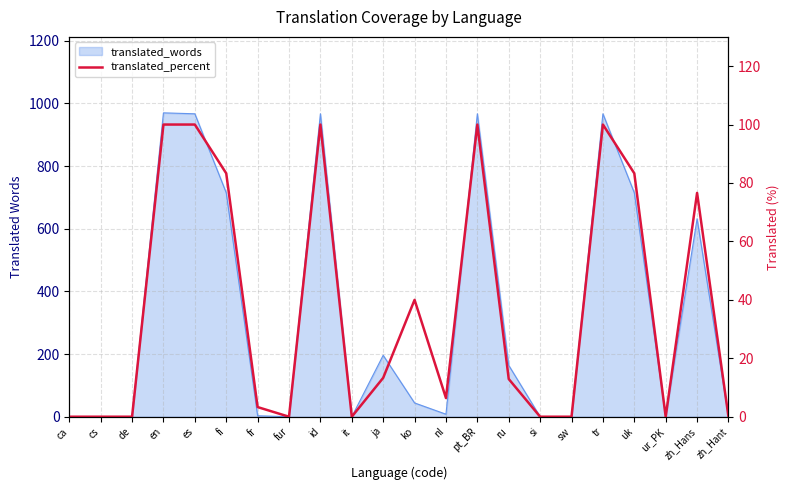

True or false: the data has more than 1 interior local peaks.

True